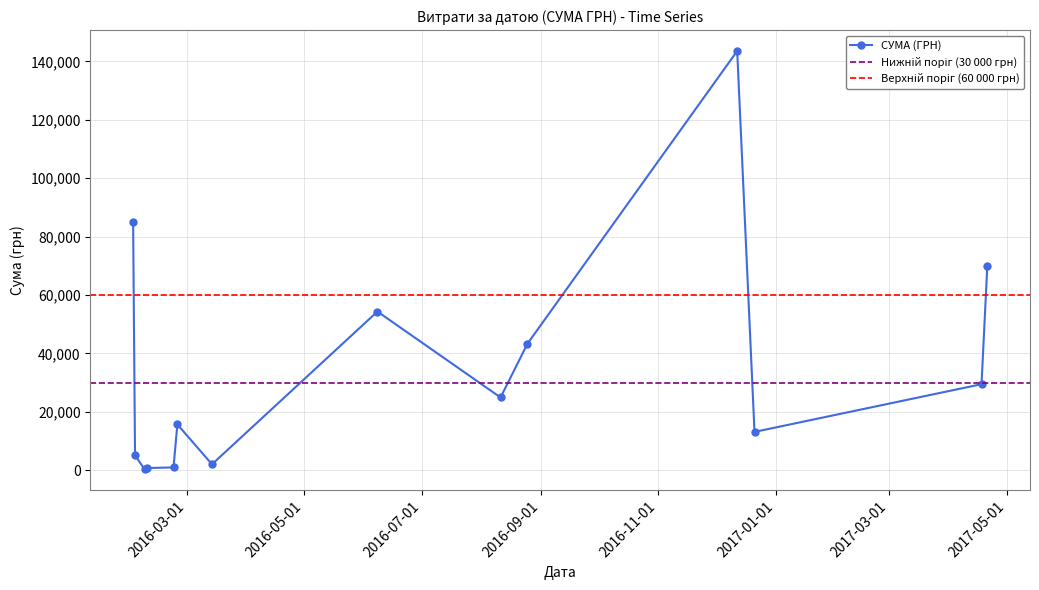

What is the sum of the values at 08.02.2016 and 25.02.2016?

15935.6